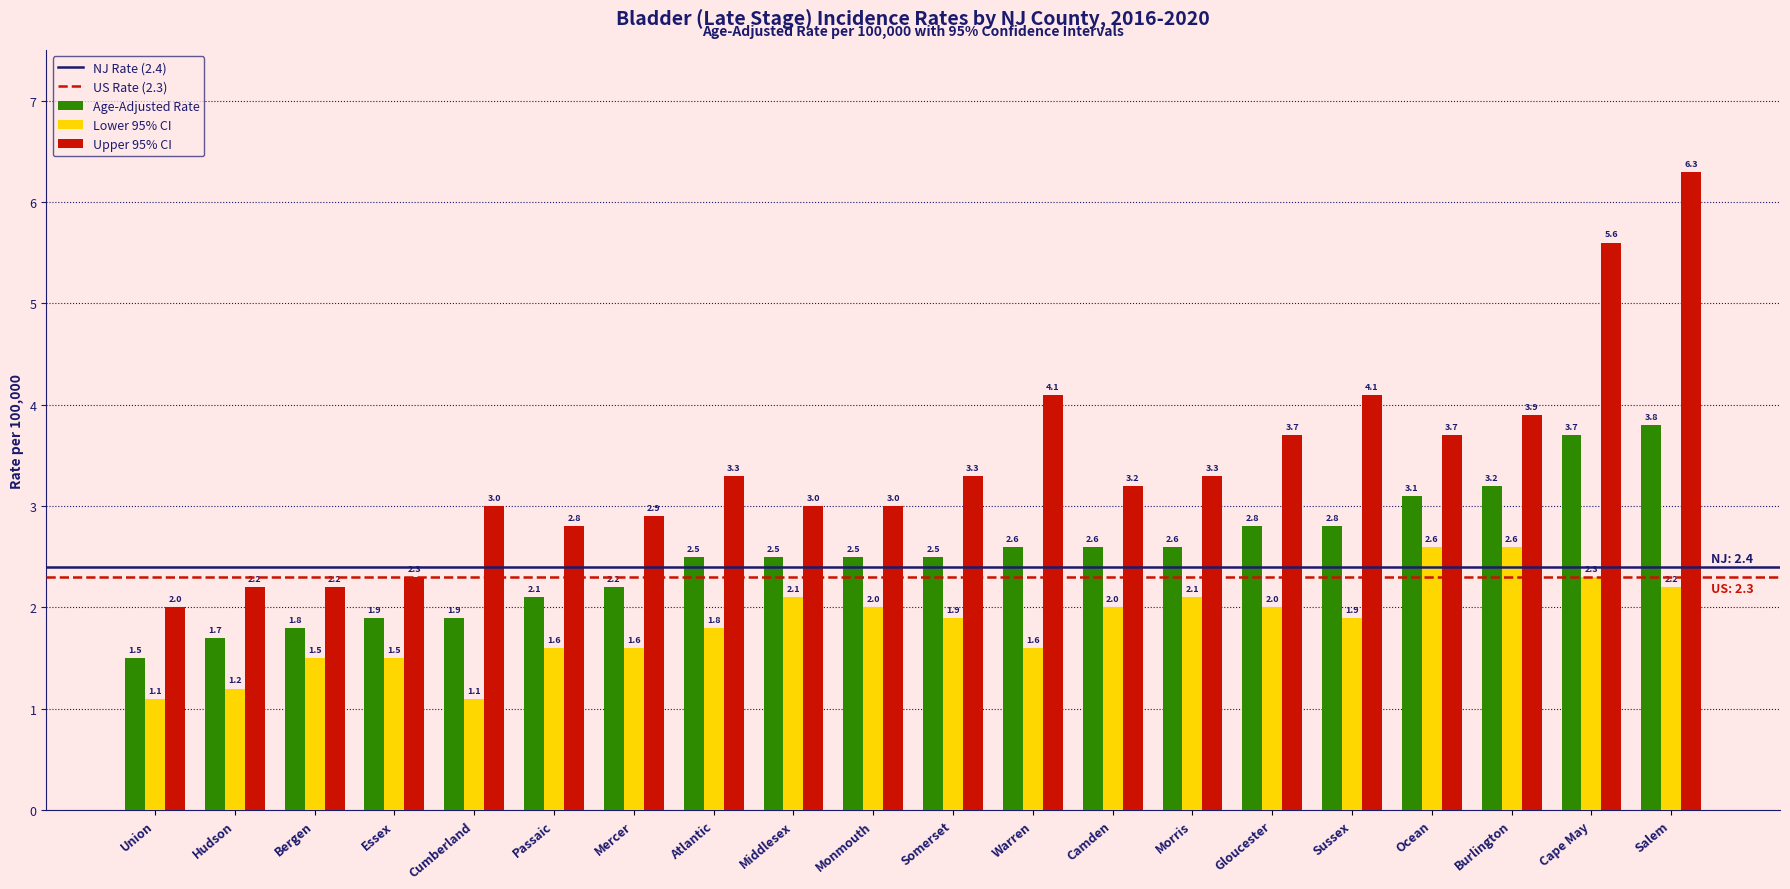

What value does the Upper 95% CI series have at Middlesex?

3.0